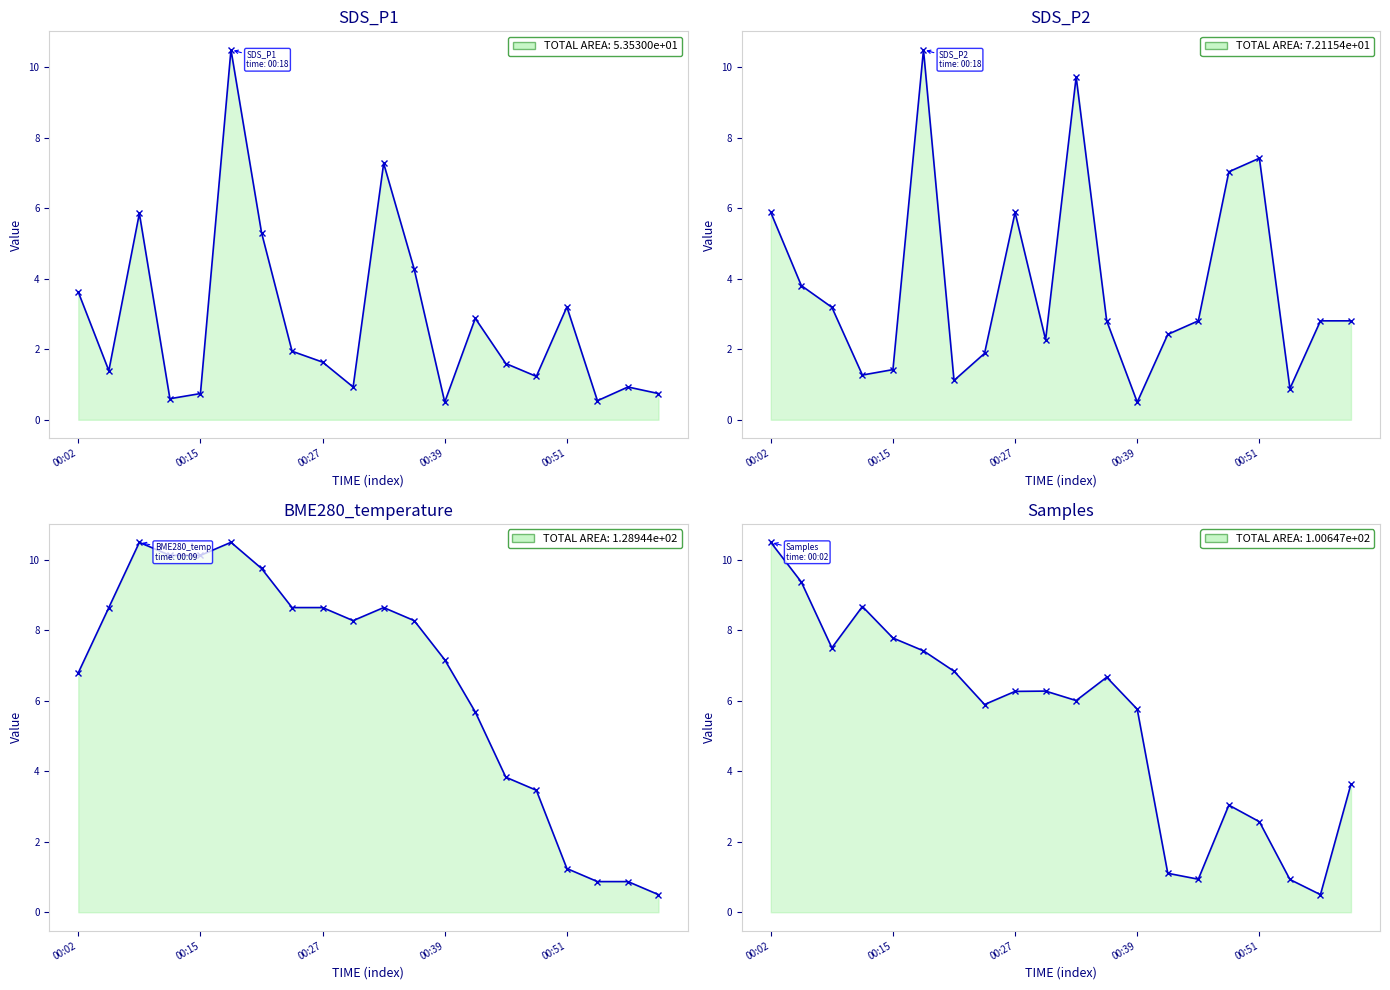

Between 00:15 and 15, which series saw the biggest shift?

Samples